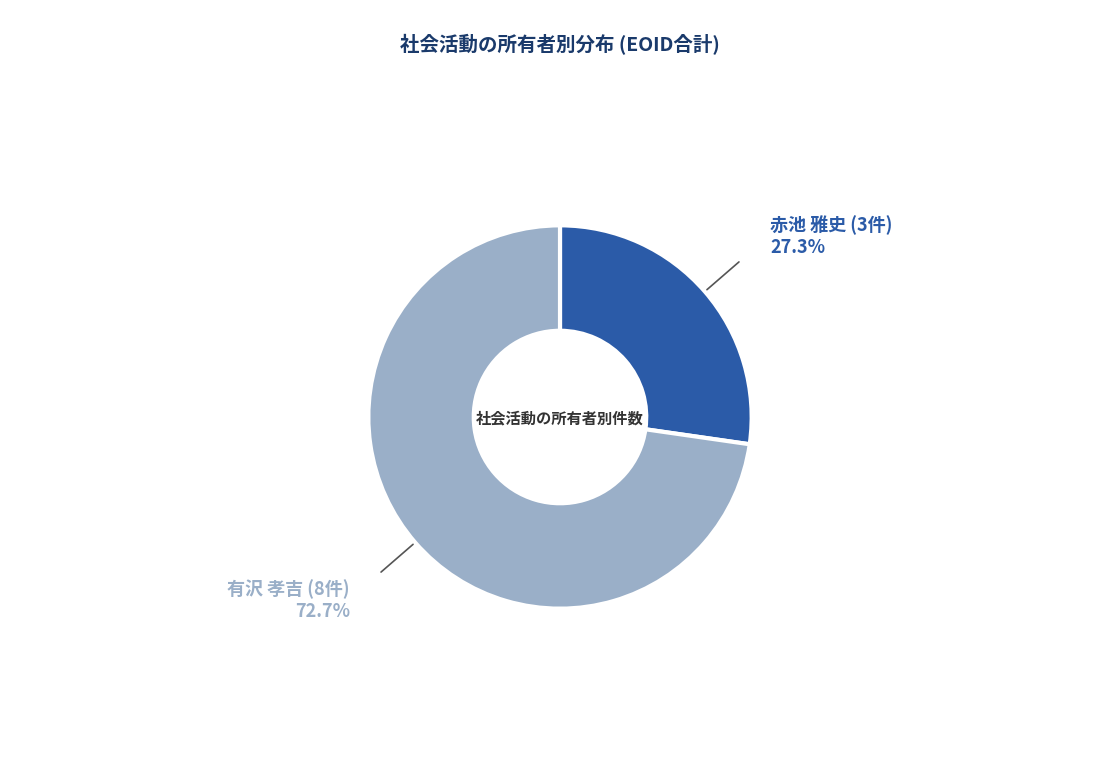

Is there any slice that represents more than half of the pie?

Yes